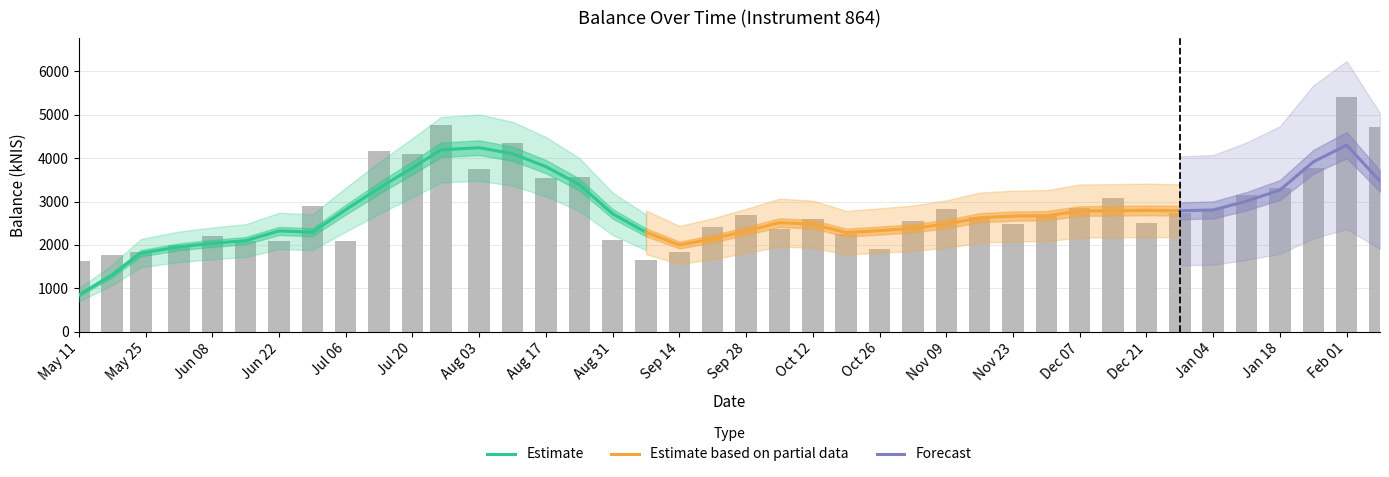

Reading left to right, list all the values displayed in this chart.

1628.0	1764.2	1845.8	2005.7	2211.6	2083.4	2099.6	2897.4	2093.3	4161.7	4091.3	4767.7	3751.0	4352.4	3537.8	3575.0	2106.5	1647.7	1837.5	2404.8	2681.5	2365.1	2604.2	2258.8	1908.0	2551.1	2817.9	2651.2	2492.1	2697.0	2859.7	3079.6	2513.9	2735.1	2819.8	3157.8	3321.2	3762.7	5413.8	4708.3